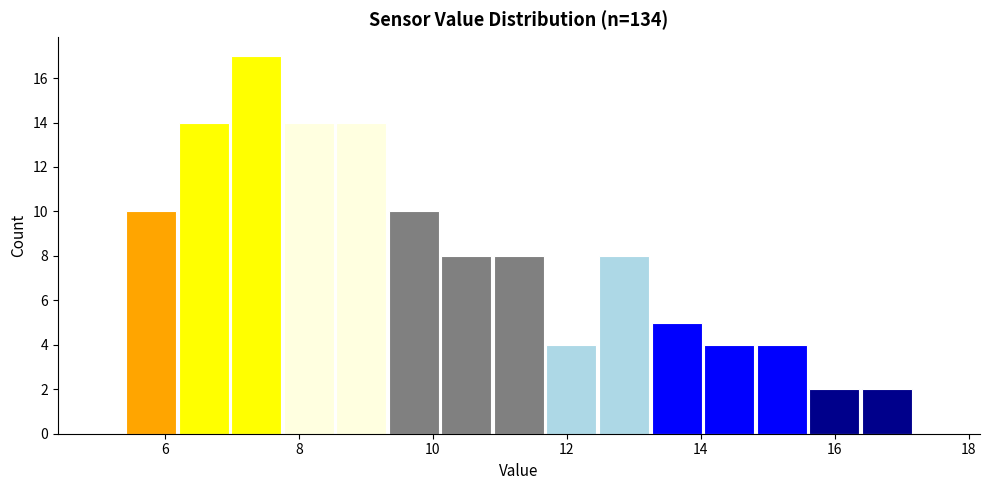

Around what value on the x-axis is the tallest bar? Give the approximate position of its centre, as read against the axis.

7.4